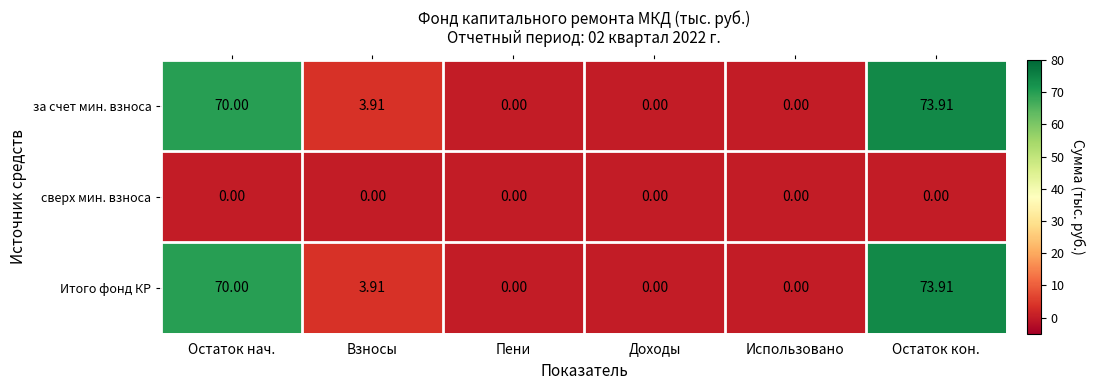

Is the value of сверх мин. взноса at Использовано greater than the value of Итого фонд КР at Остаток нач.?

No